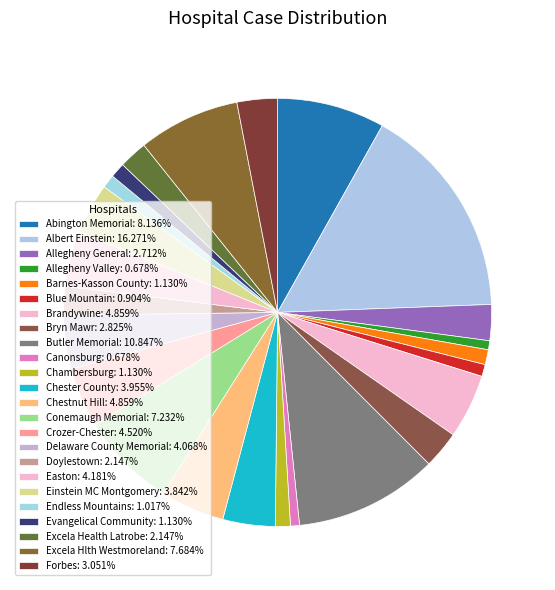

The Allegheny Valley slice represents 10% of the pie. True or false?

False